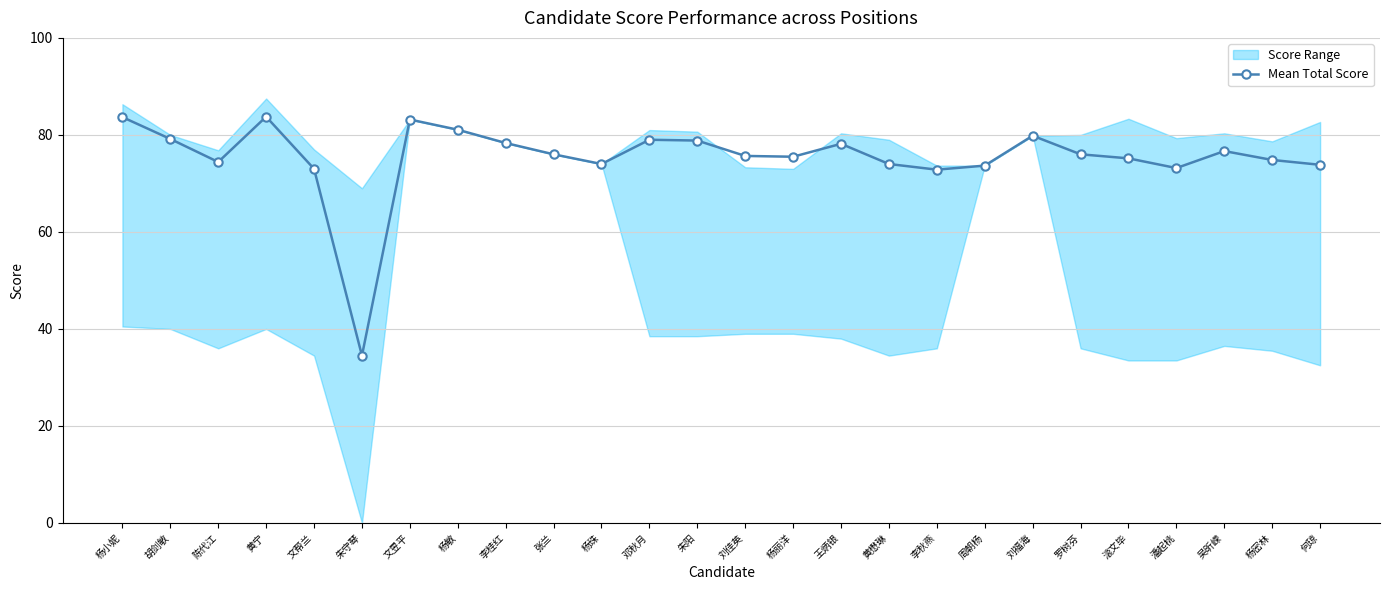

At which label is the value closest to 59?

李秋燕